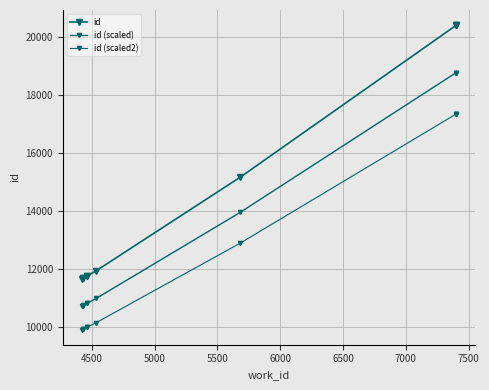

Which has a higher value, 7000 or 7500?

7500